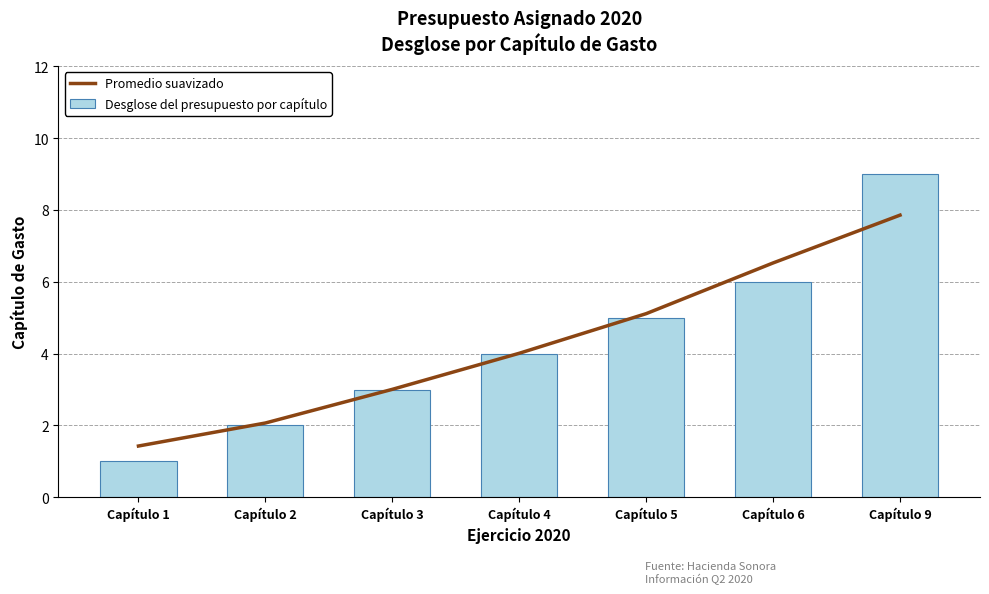

Which series has the largest total across all categories?

Promedio suavizado